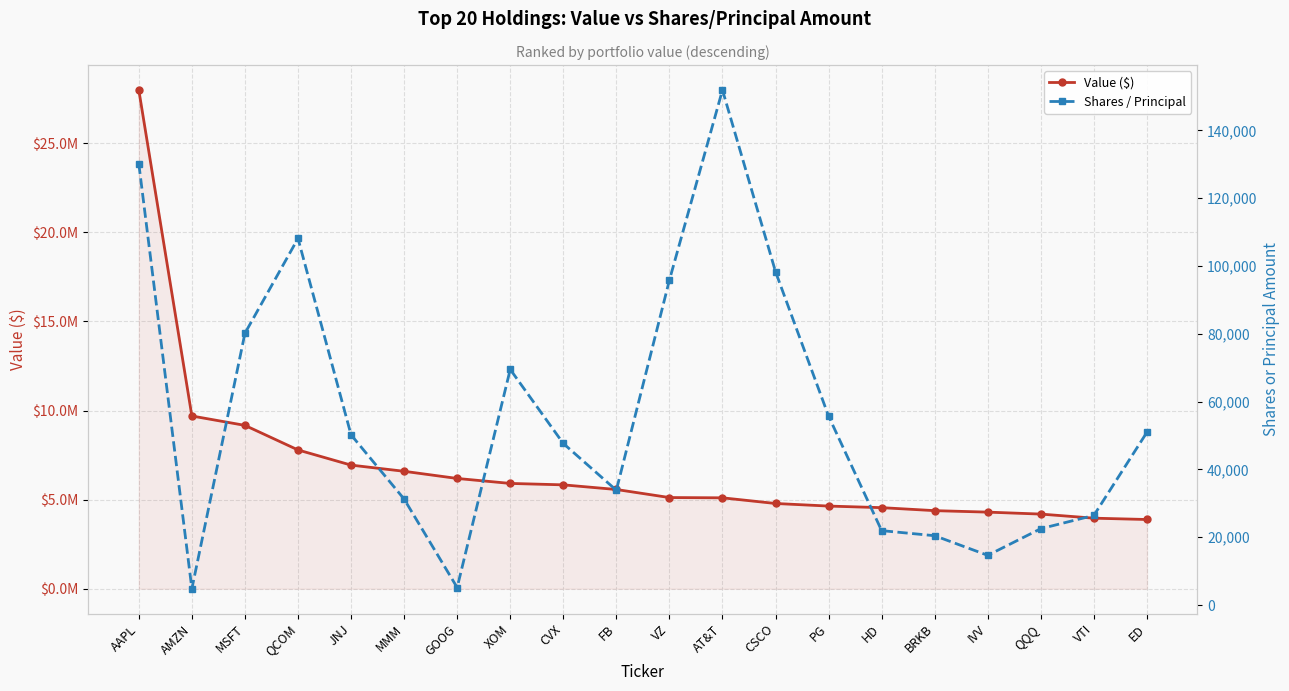

List the labels in order of Shares / Principal value, smallest first.

AMZN, GOOG, IVV, BRKB, HD, QQQ, VTI, MMM, FB, CVX, JNJ, ED, PG, XOM, MSFT, VZ, CSCO, QCOM, AAPL, AT&T